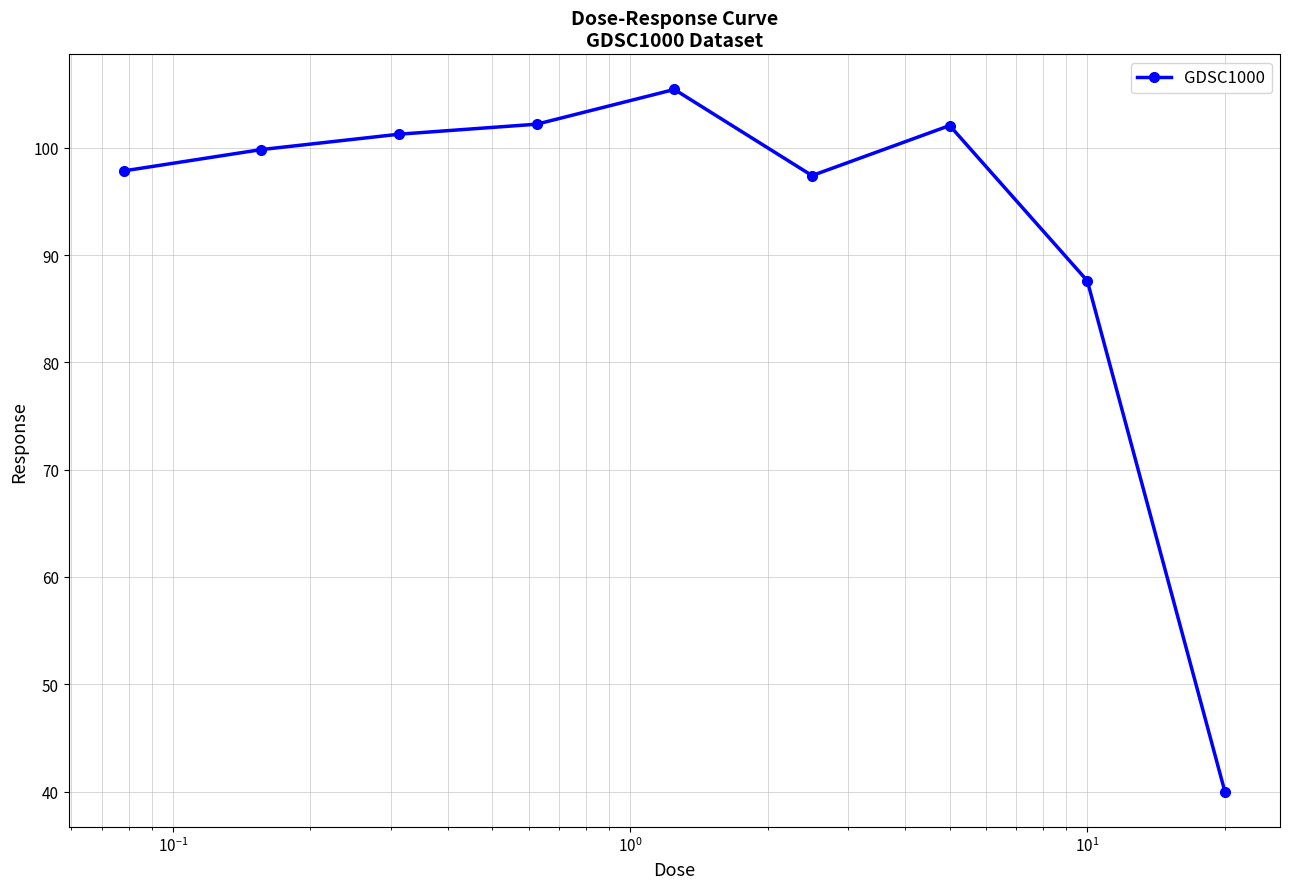

What is the average value?

92.6